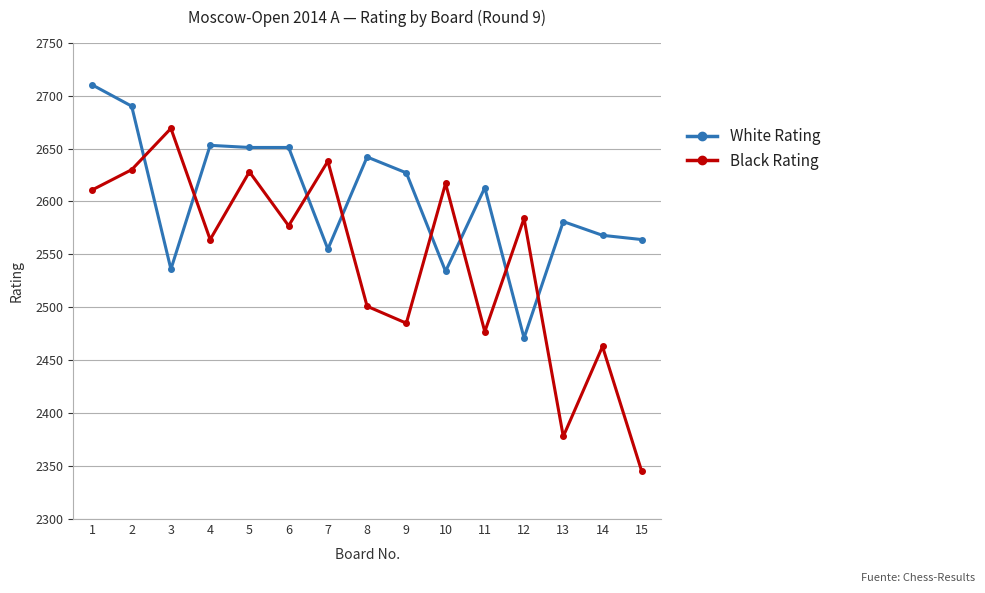

True or false: White Rating has more than 2 points higher than both neighbors.

True